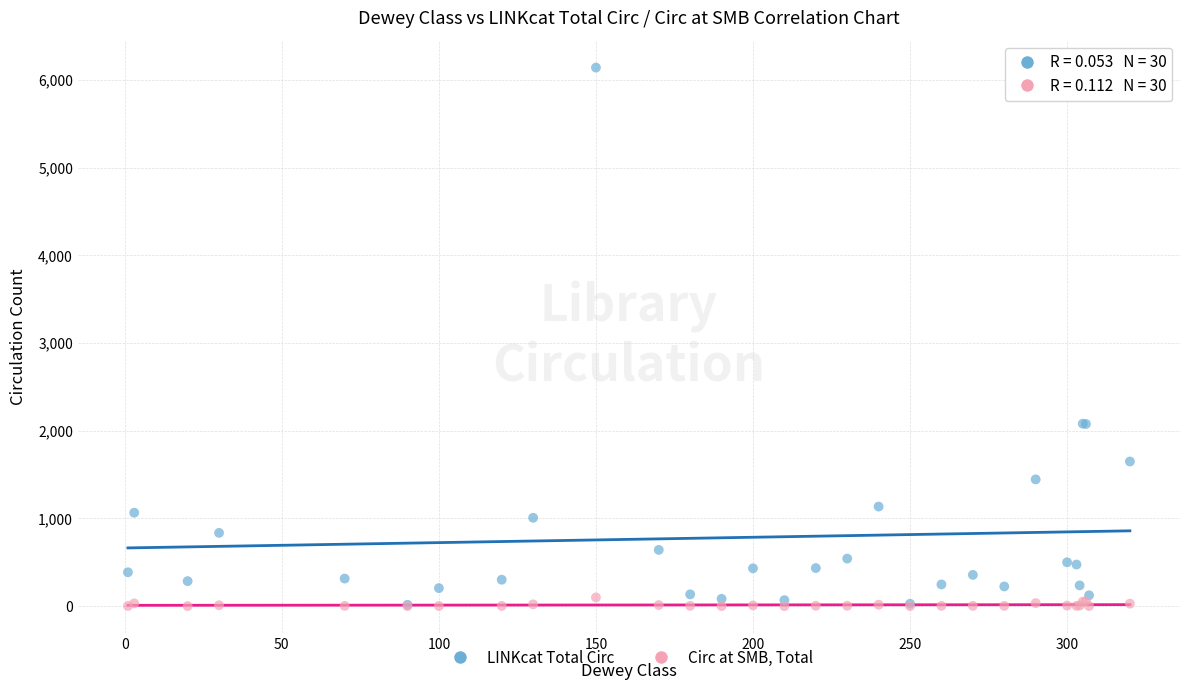

What are all the series names shown in the legend?

LINKcat Total Circ, Circ at SMB, Total